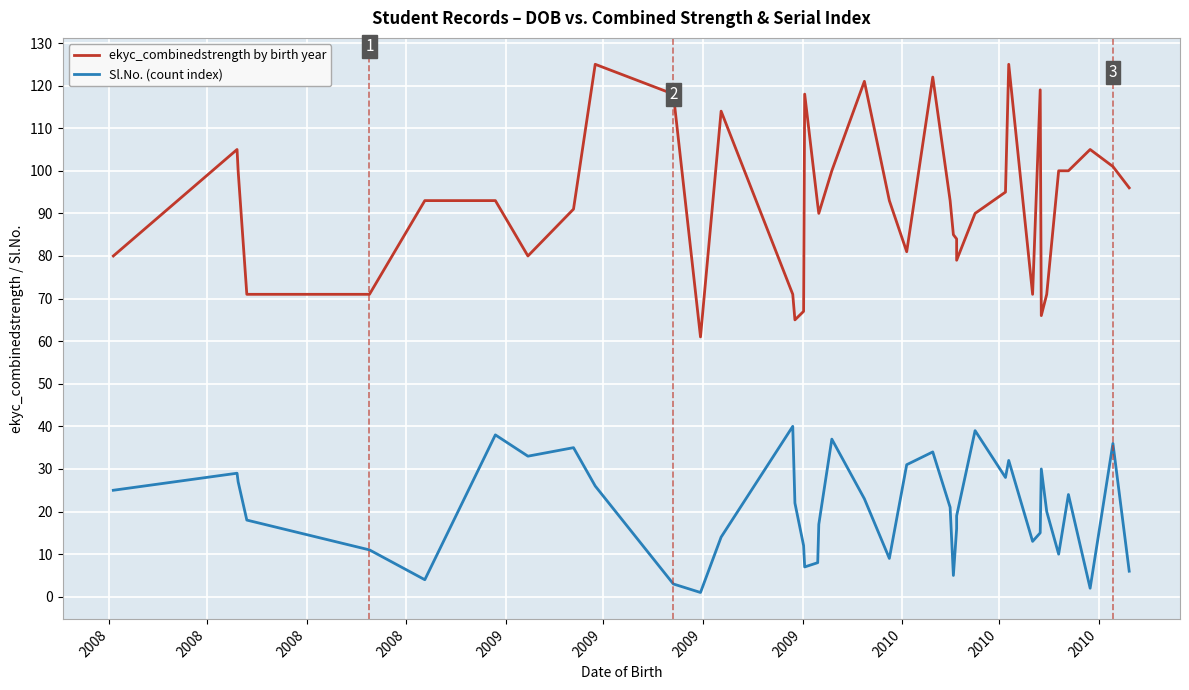

Which series has the largest range (max minus min)?

ekyc_combinedstrength by birth year